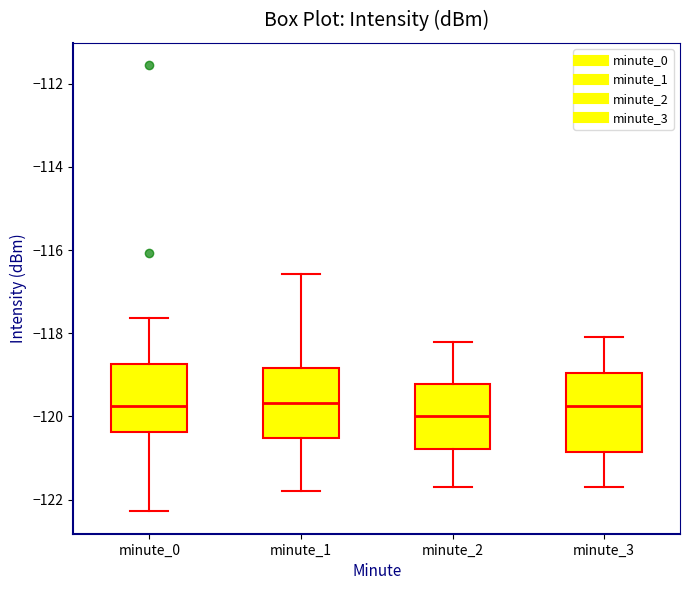

Where is the lower edge of the box for minute_0 on the y-axis? The values are not printed on the chart, so give them approximately, as read against the axis.

-120.4